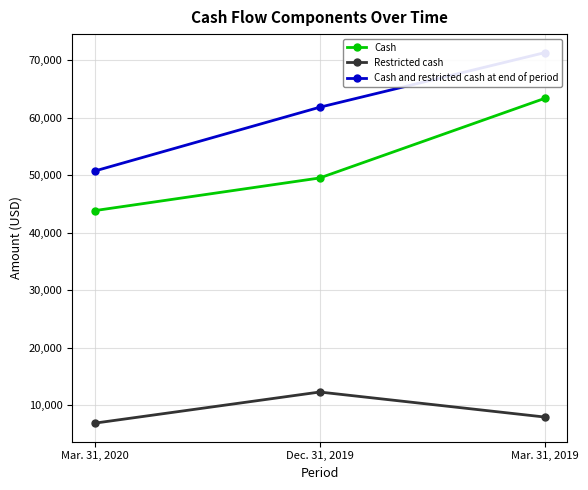

What is the difference between the highest and lowest values at Mar. 31, 2019?

63382